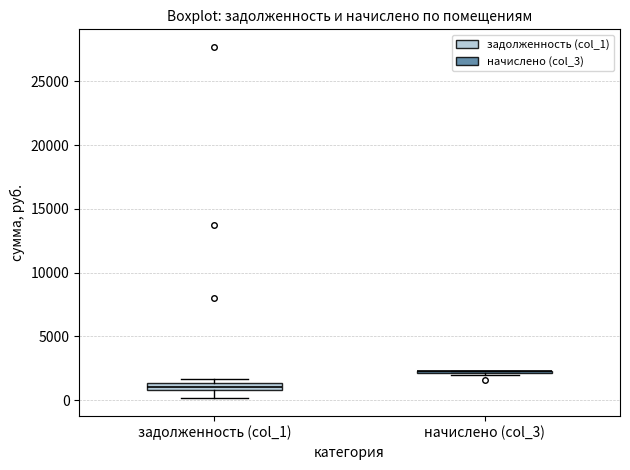

Where is the upper edge of the box for задолженность (col_1) on the y-axis? The values are not printed on the chart, so give them approximately, as read against the axis.

1500